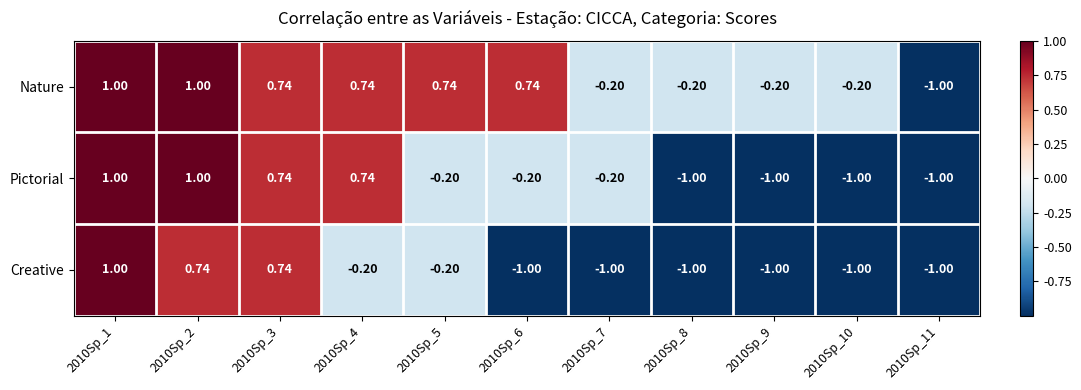

Which series changed the most between 2010Sp_4 and 2010Sp_5?

Pictorial